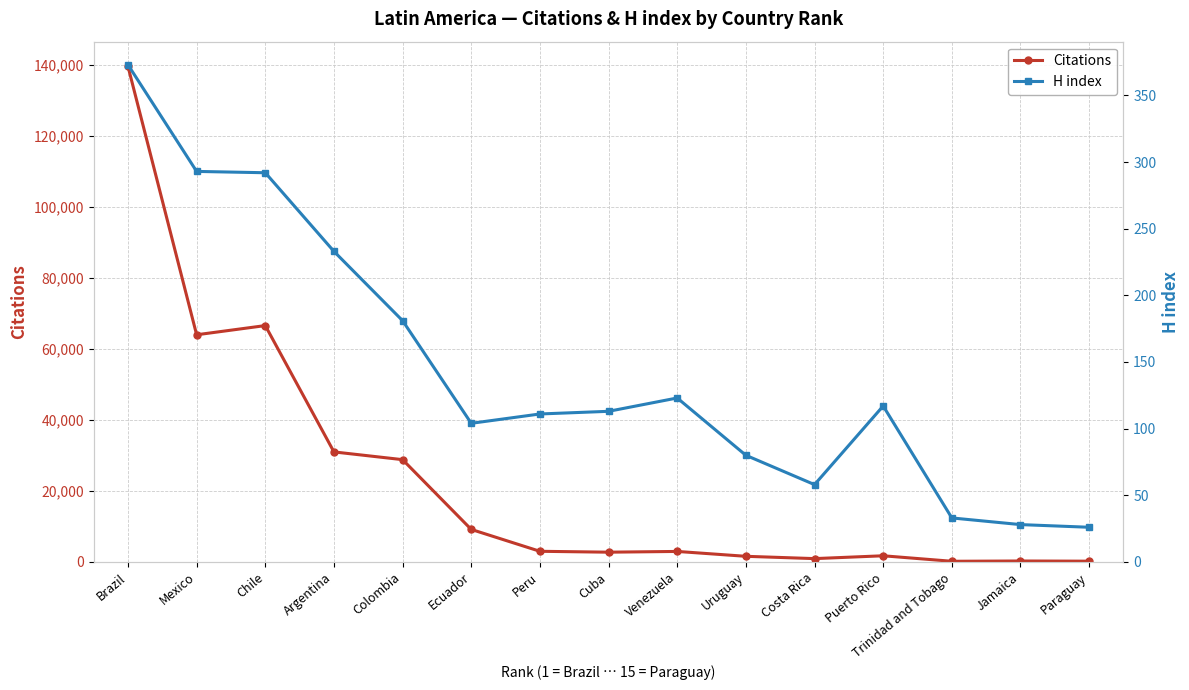

What is the sum of all H index values?

2165